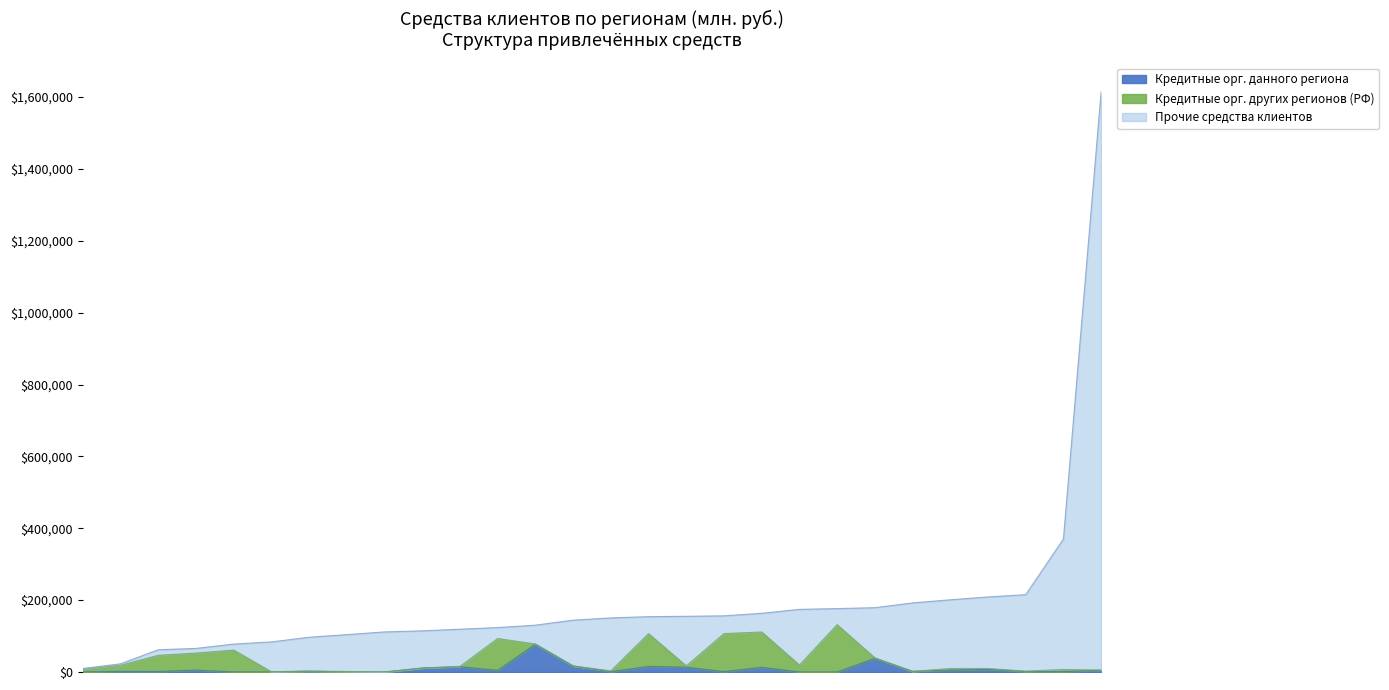

Where does the Кредитные орг. других регионов (РФ) series first go above 3450?

Воронежская